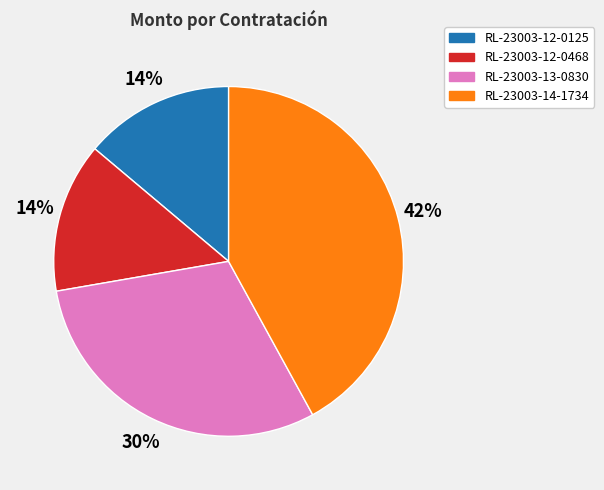

To the nearest percent, what is the average slice percentage?

25%